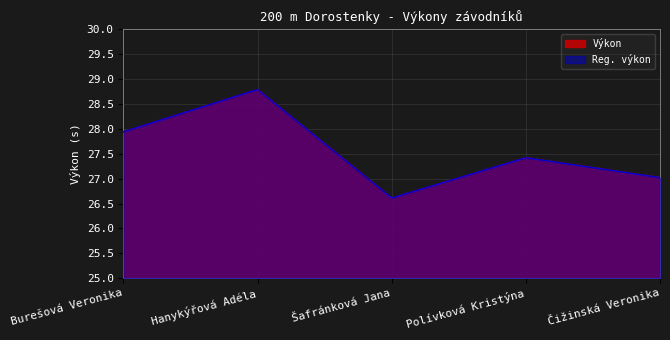

At how many categories does at least one series exceed 27?

4